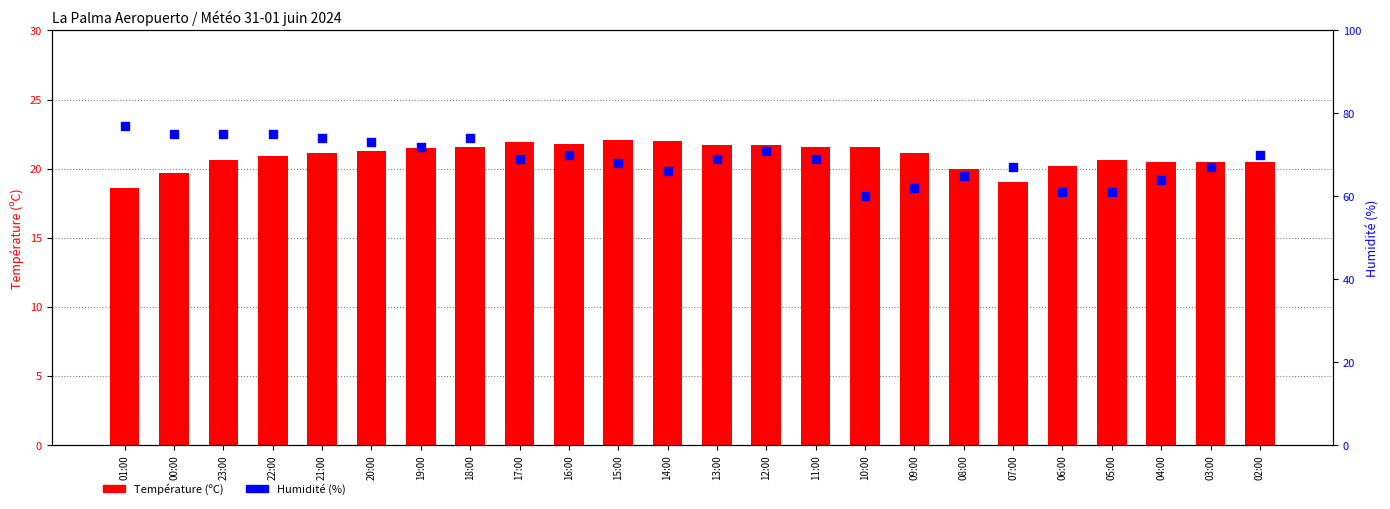

What are all the series names shown in the legend?

Température (ºC), Humidité (%)